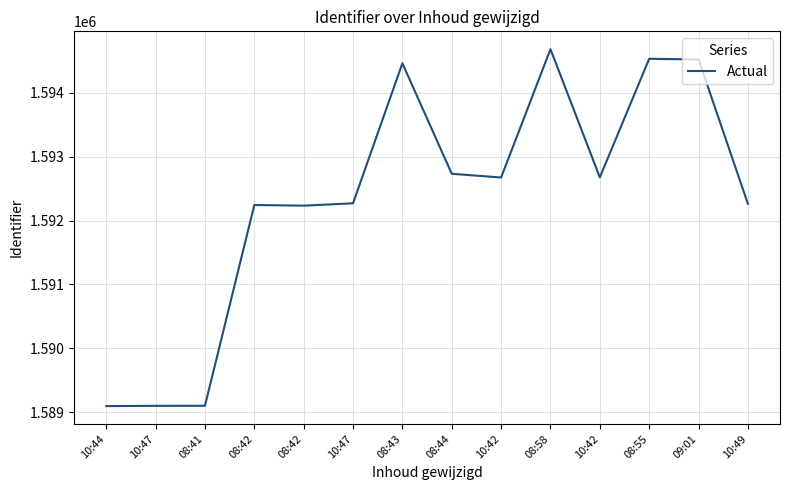

Reading left to right, extract all data points from this chart.

10:44=1589100	10:47=1589104	08:41=1589105	08:42=1592242	08:42=1592232	10:47=1592269	08:43=1594457	08:44=1592730	10:42=1592672	08:58=1594677	10:42=1592674	08:55=1594527	09:01=1594516	10:49=1592261